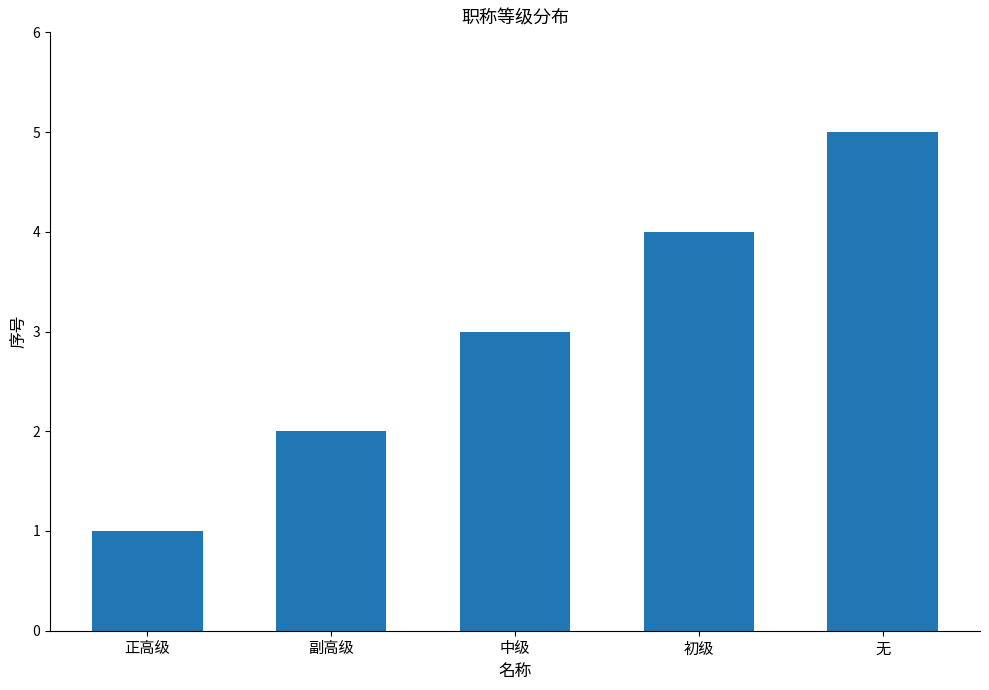

Count the values in the range 2 to 4.

3